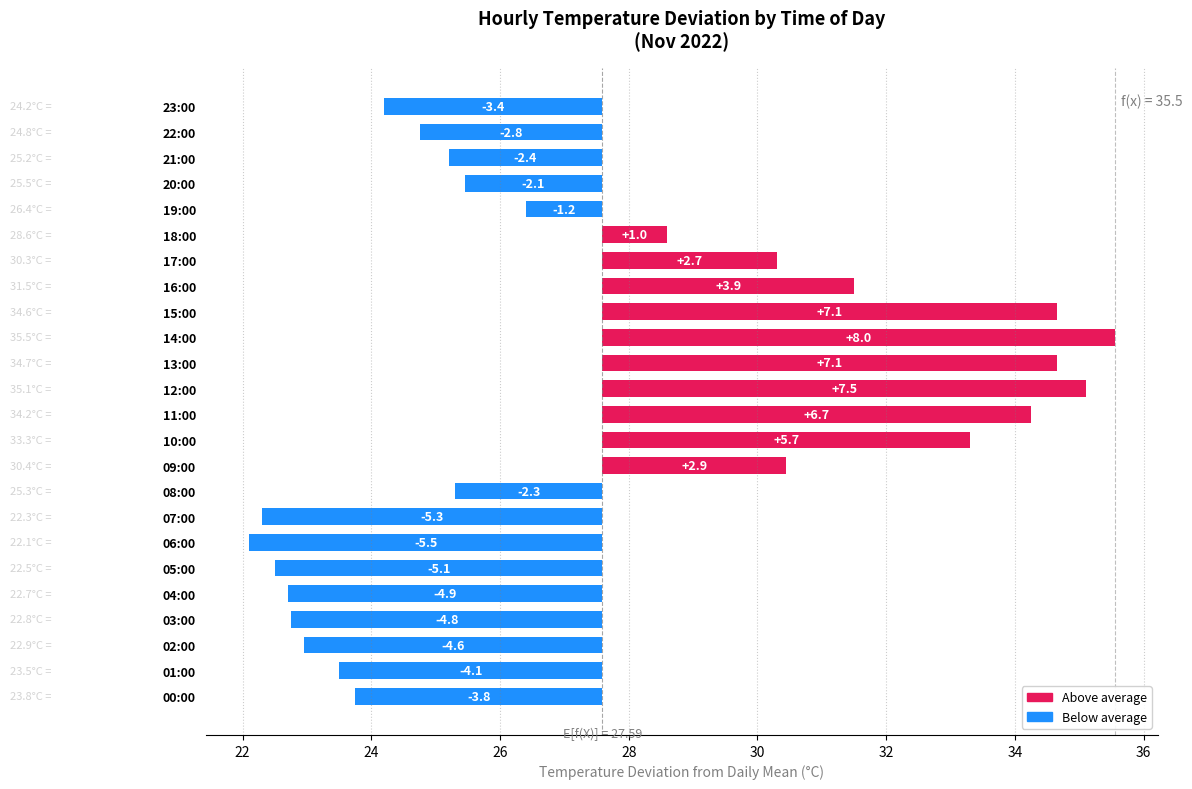

What value does the data have at 22:00?

-2.8